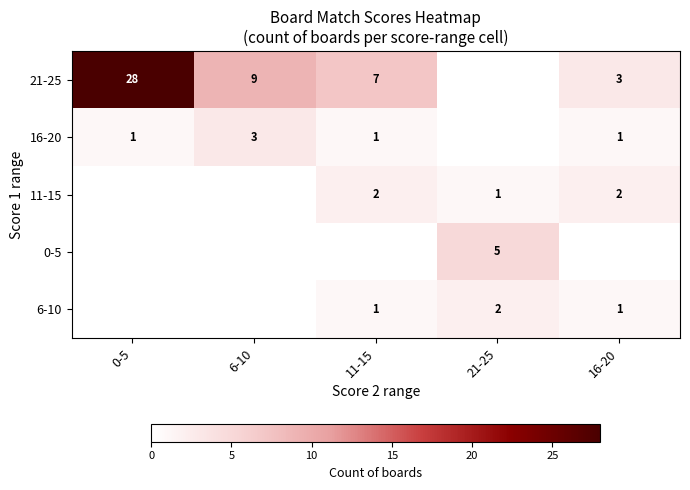

What is the sum of the 21-25 values at 11-15 and 16-20?

10